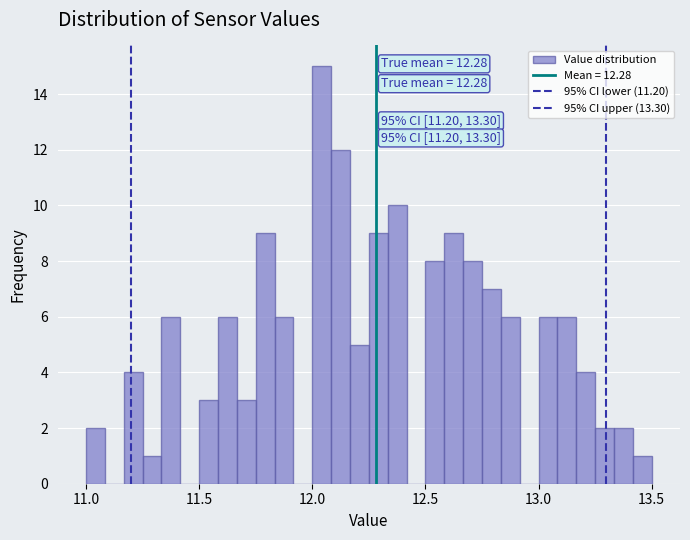

Read against the x-axis, roughly where is the centre of the tallest bar?

12.05